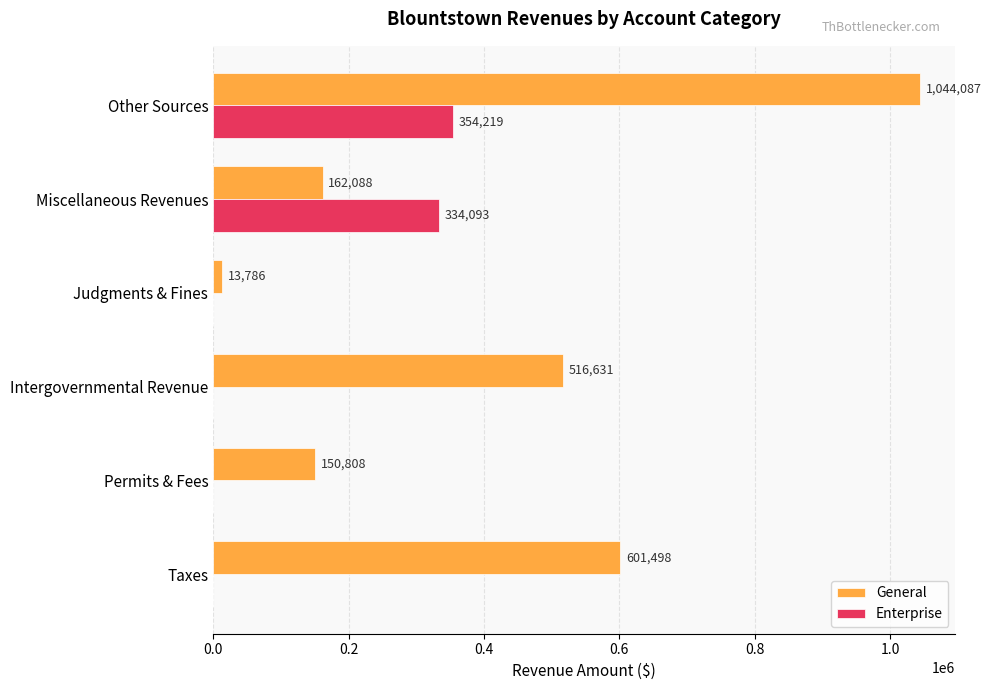

At which category is the sum across all series the highest?

Other Sources